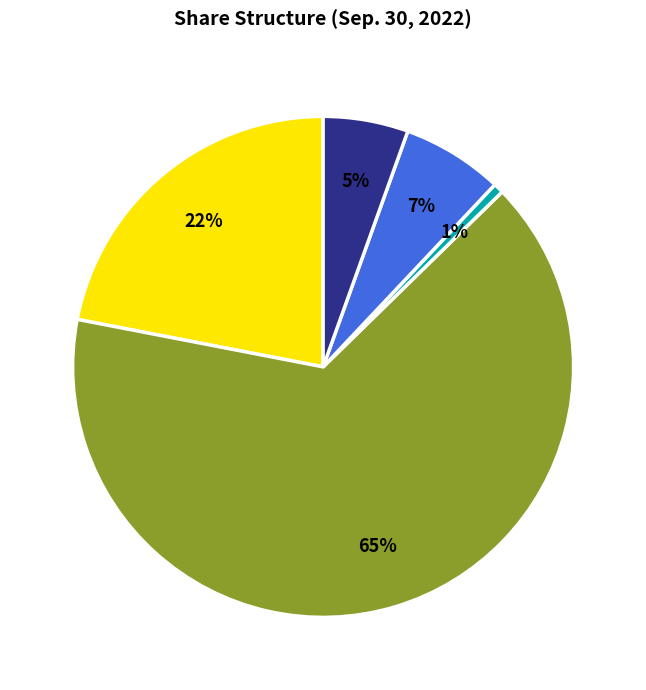

Count the number of slices in the pie.

5